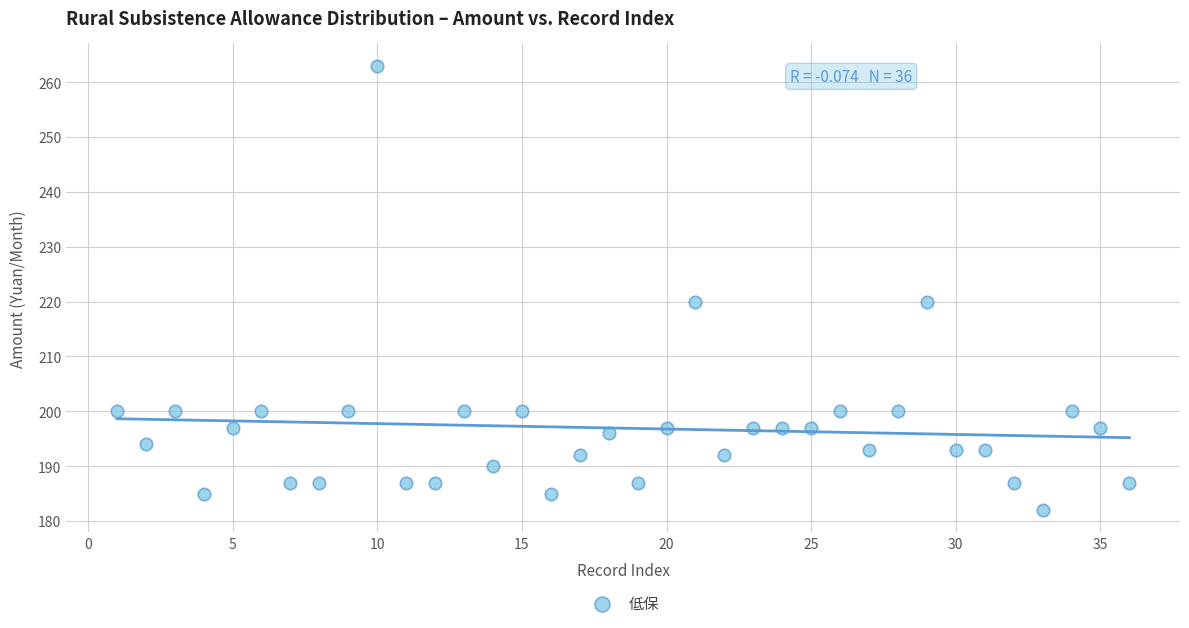

What is the range of X values (max minus min)?

35